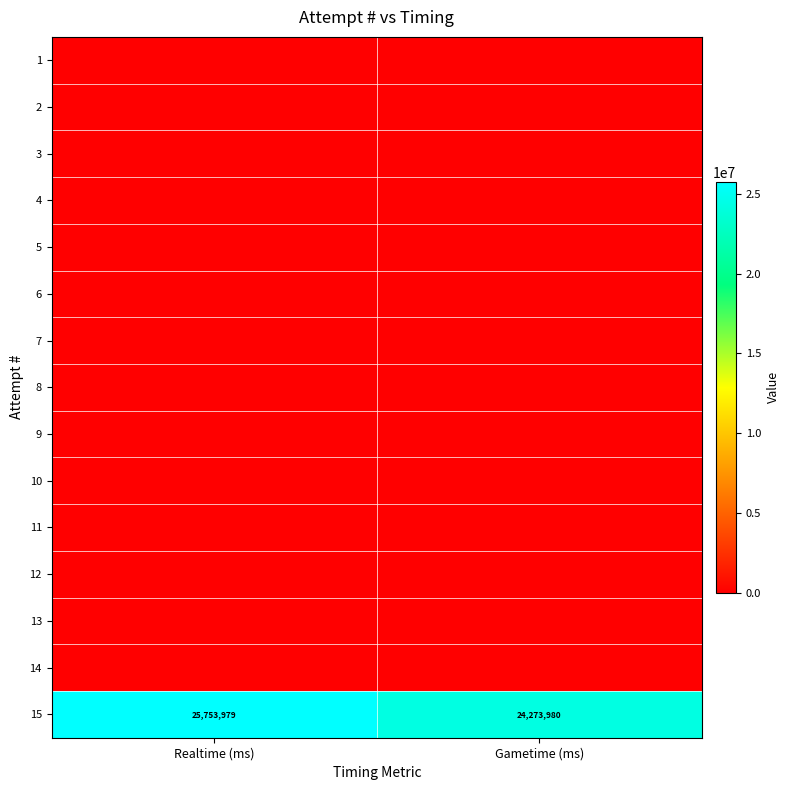

What is the spread (max minus min) of values at Gametime (ms)?

24273980